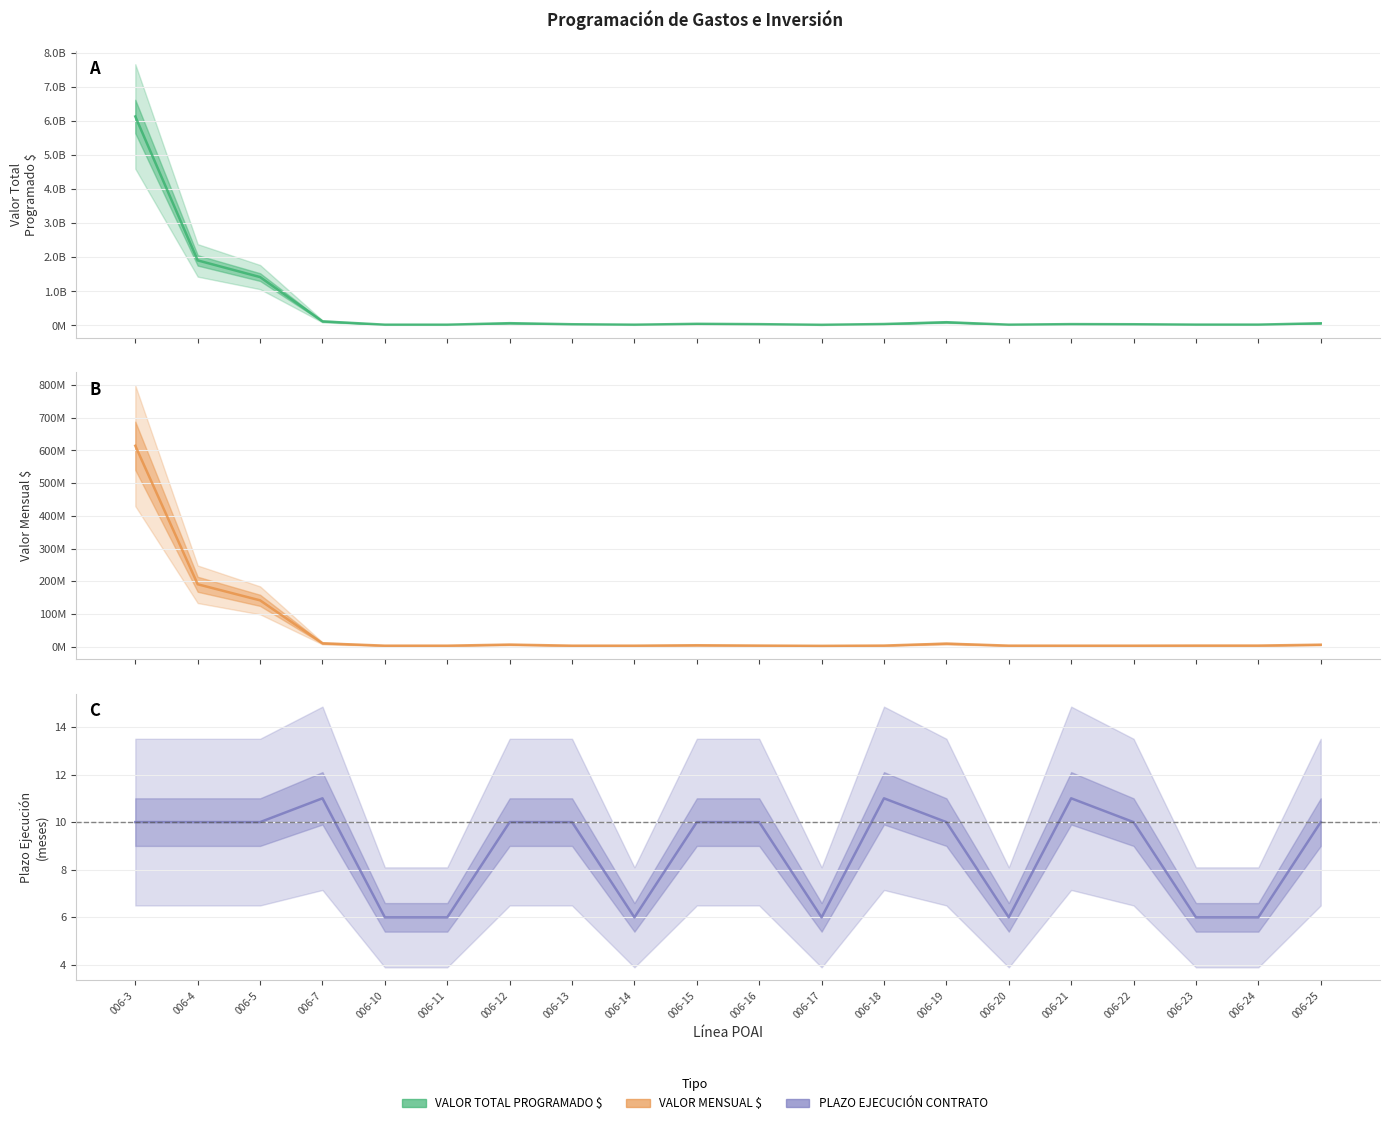

List the labels in order of PLAZO EJECUCIÓN CONTRATO value, largest first.

006-7, 006-18, 006-21, 006-3, 006-4, 006-5, 006-12, 006-13, 006-15, 006-16, 006-19, 006-22, 006-25, 006-10, 006-11, 006-14, 006-17, 006-20, 006-23, 006-24